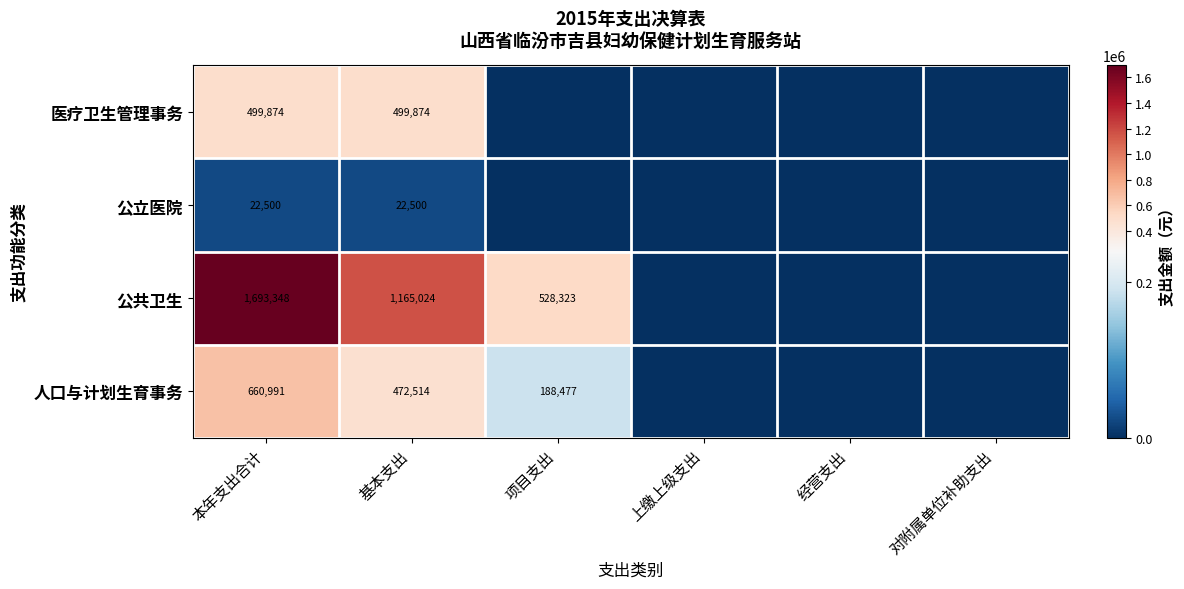

What is the difference between the highest and lowest values at 本年支出合计?

1670848